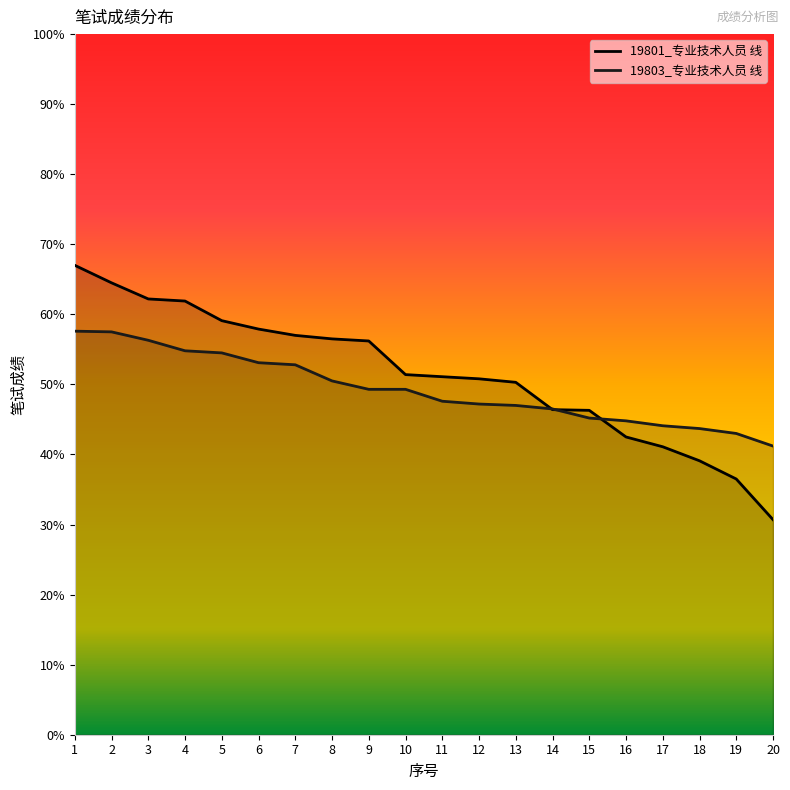

How many lines are shown in the chart?

2